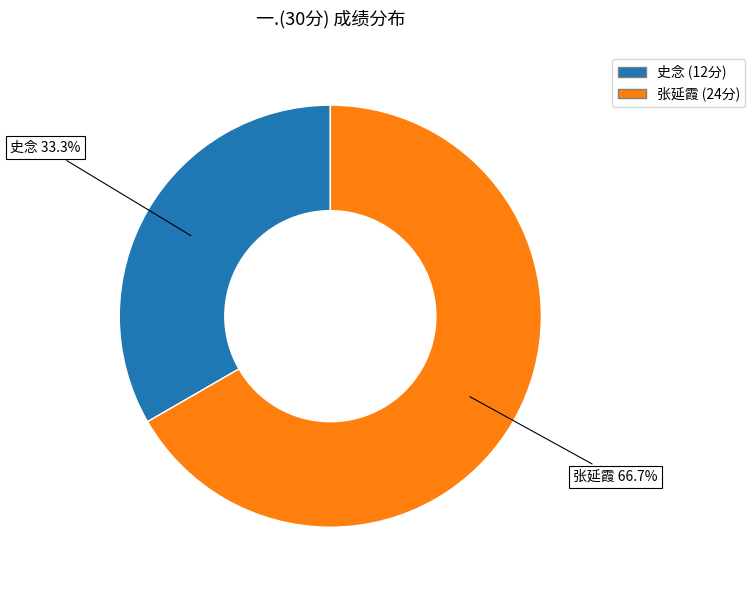

Is there any slice that represents more than half of the pie?

Yes